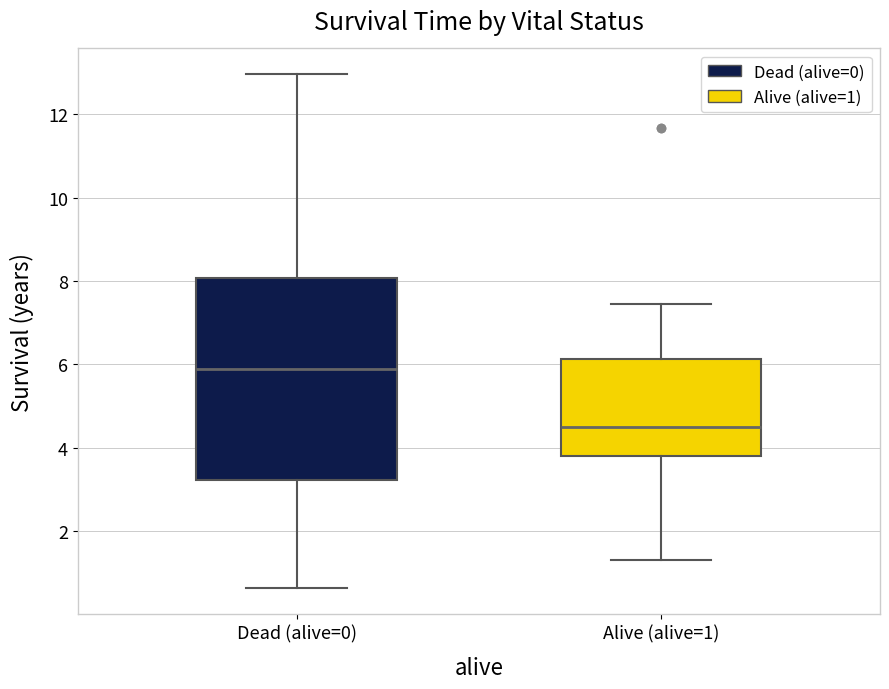

Reading left to right, transcribe this box plot: for each box, give where its median line is, the range the box spans, and where its two whiskers end, as read against the y-axis. The values are not printed on the chart, so give them approximately, as read against the axis.

Dead (alive=0): median 5.8, box 3.2 to 8.0, whiskers 0.6 to 13.0
Alive (alive=1): median 4.6, box 3.8 to 6.2, whiskers 1.4 to 7.4